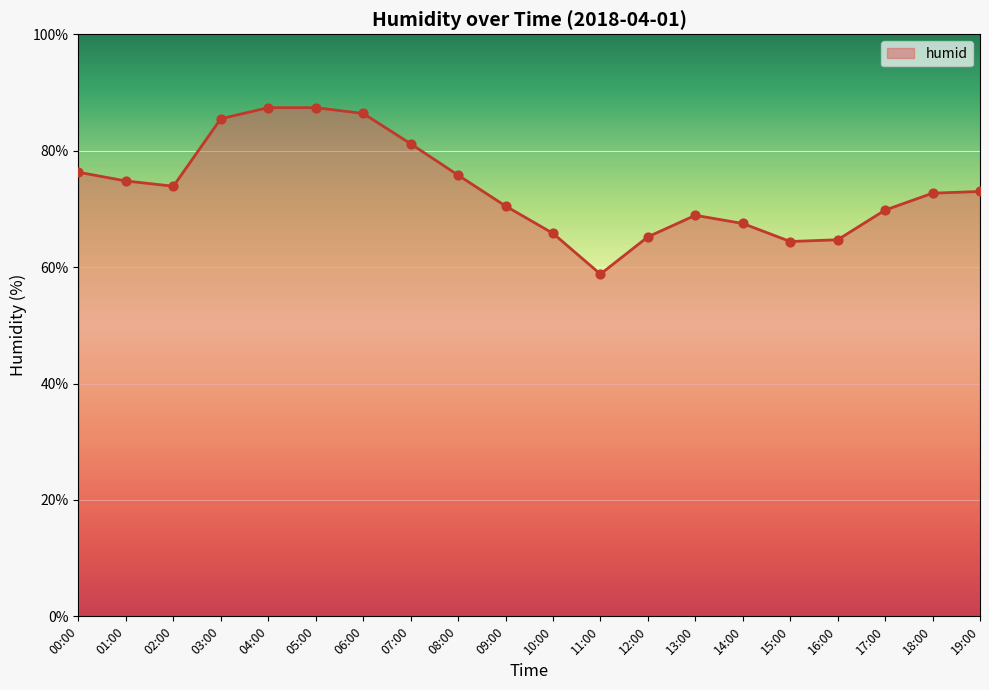

What is the change in value from 12:00 to 13:00?

+3.7